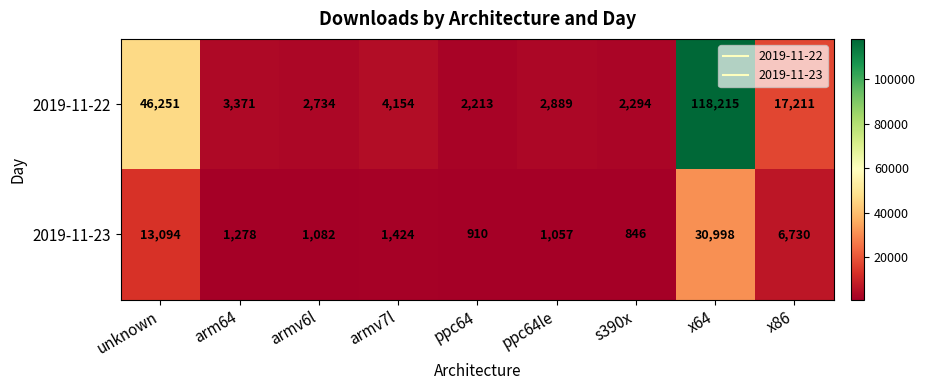

At which category is the sum across all series the highest?

x64